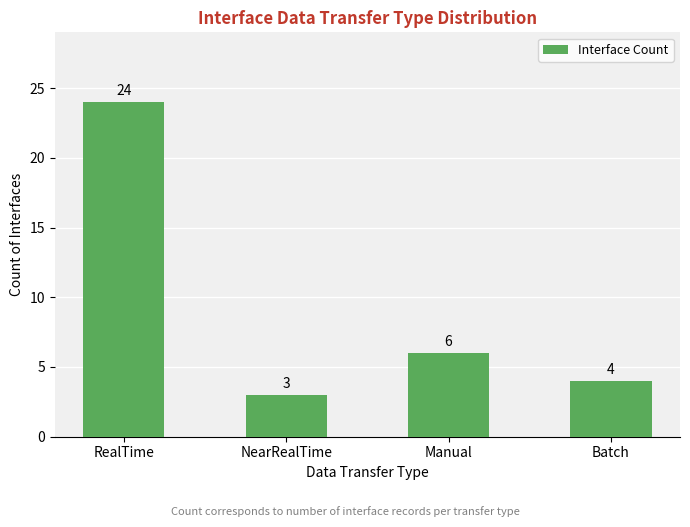

How many series are shown in this chart?

1